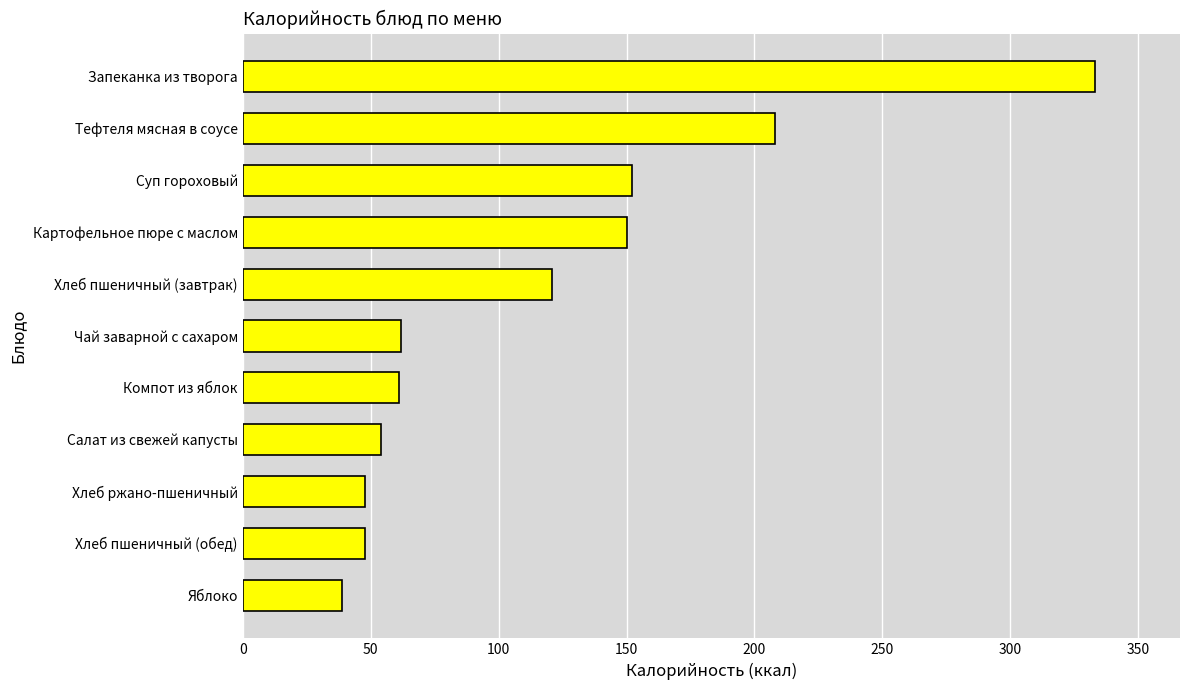

What is the greatest value displayed?

333